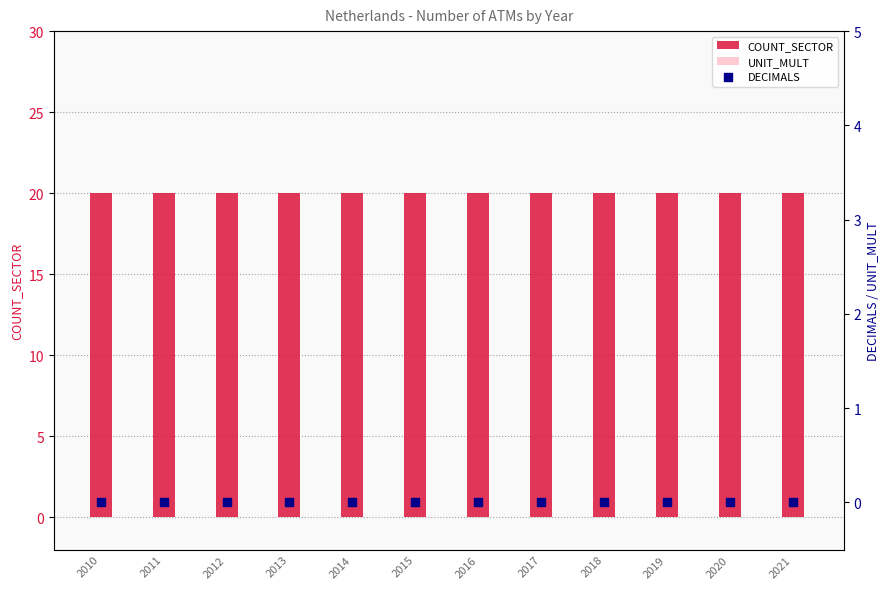

Which series has the widest spread of Y values?

COUNT_SECTOR